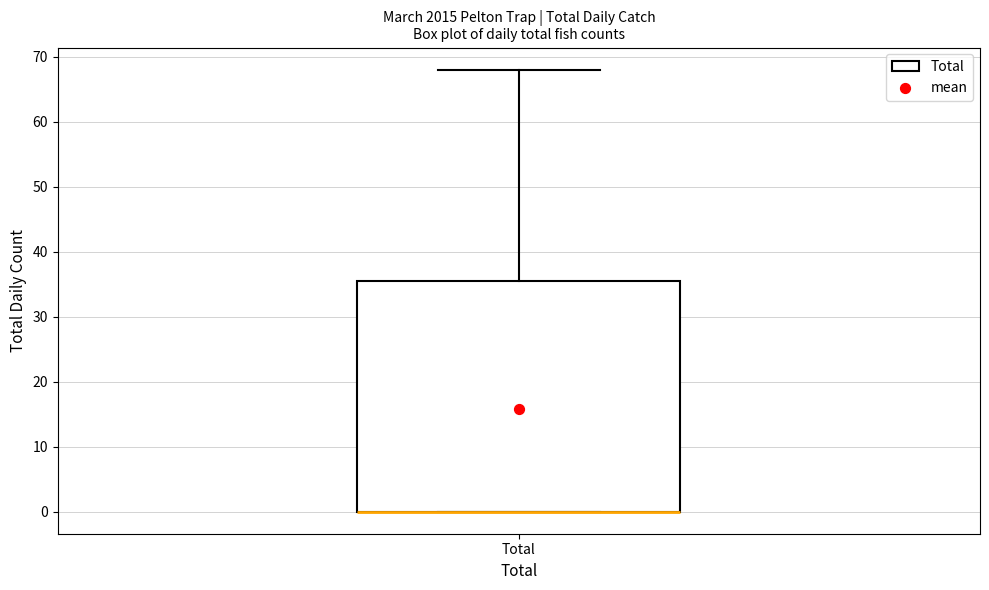

Read this box plot against the y-axis: the position of the median line, the range covered by the box, and the ends of both whiskers. The values are not printed on the chart, so give them approximately, as read against the axis.

median 0 (drawn on the box's lower edge), box 0 to 36, whiskers 0 to 68